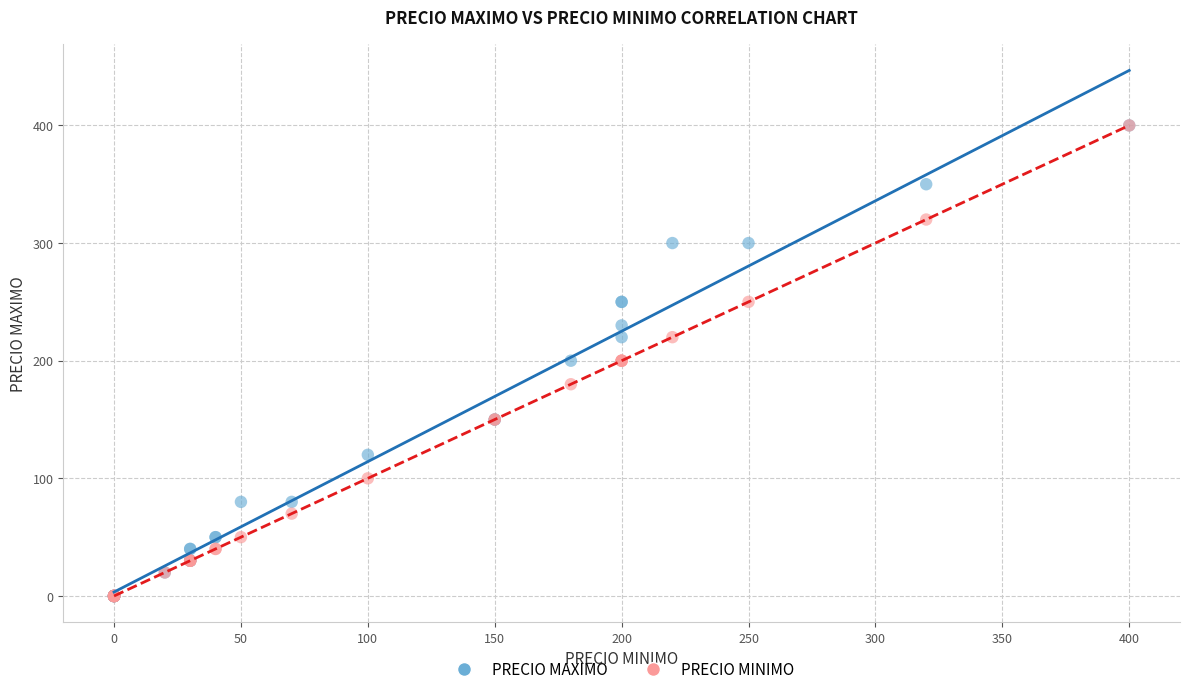

What are all the series names shown in the legend?

PRECIO MAXIMO, PRECIO MINIMO